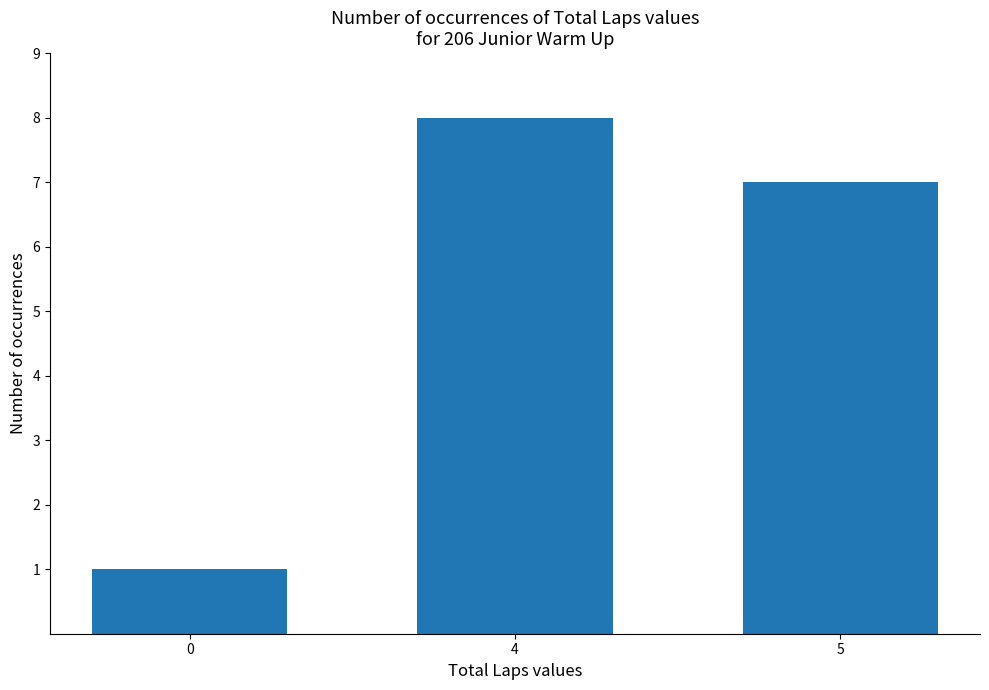

What is the difference between the values at 5 and 4?

1